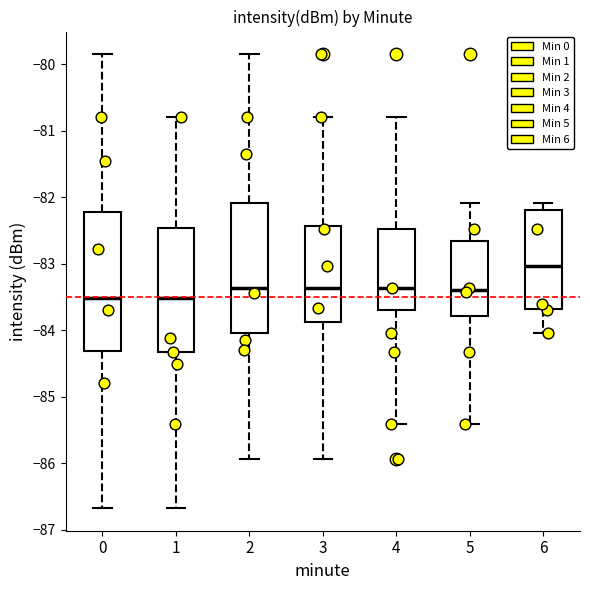

Where is the upper edge of the box at x = 6 on the y-axis? The values are not printed on the chart, so give them approximately, as read against the axis.

-82.2